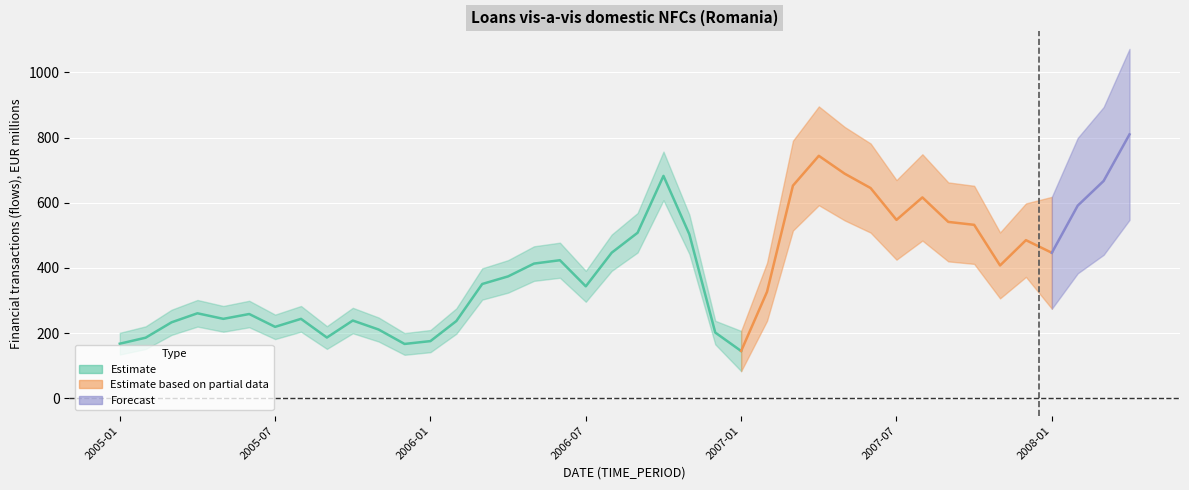

At which category does the chart reach its minimum across all series?

2007-01